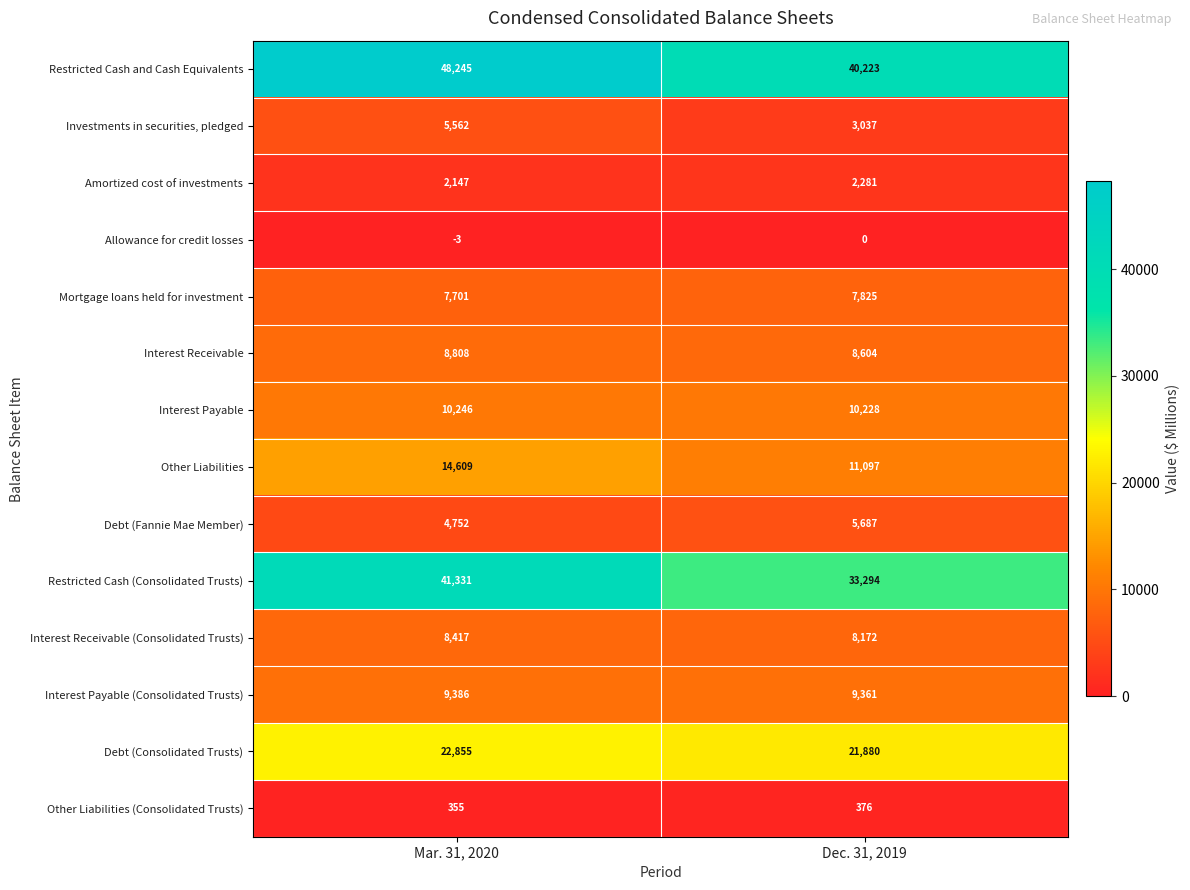

At which category does the chart reach its minimum across all series?

Mar. 31, 2020